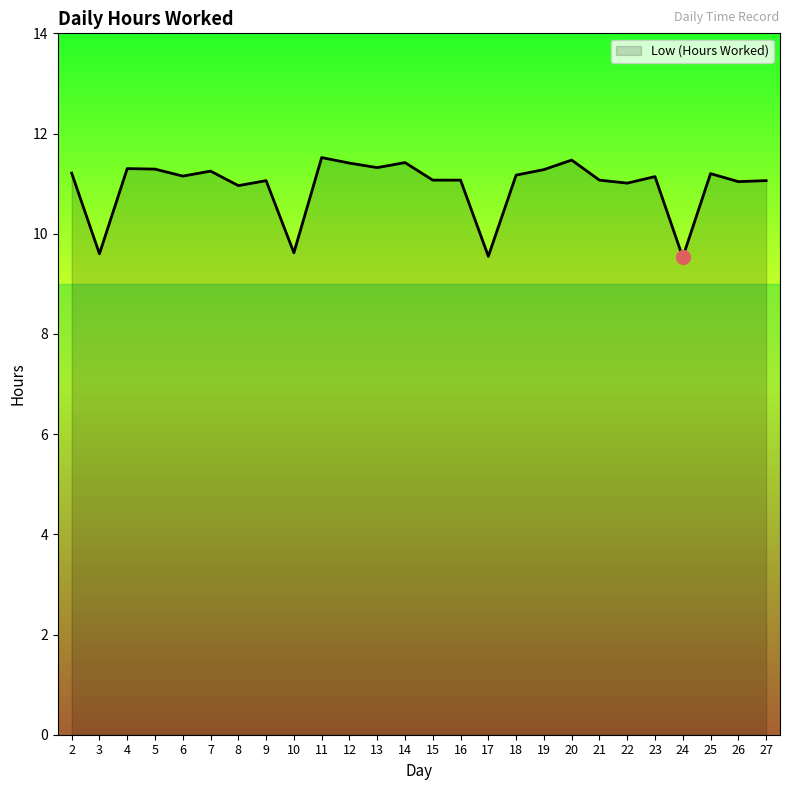

What is the average value?

11.0